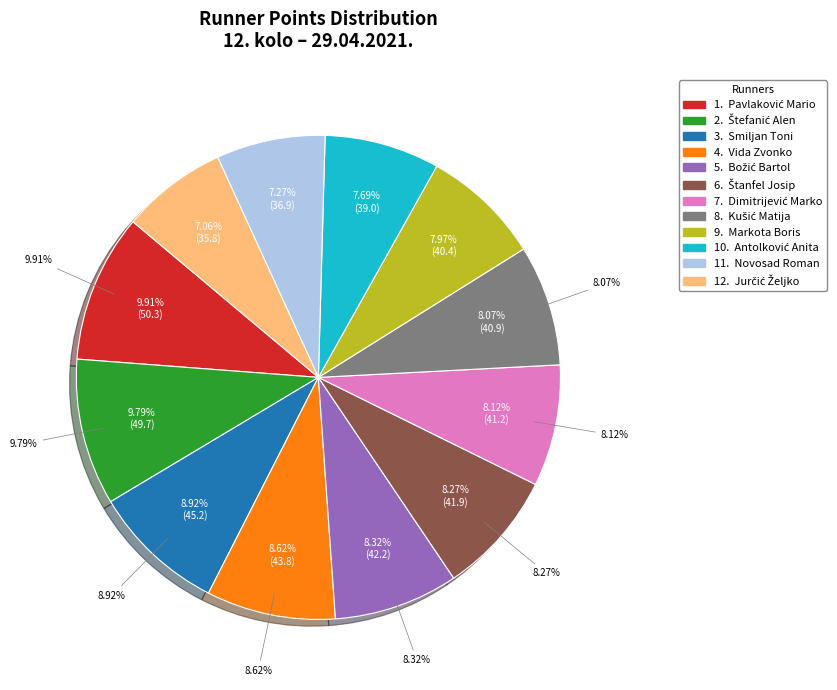

Does Pavlaković Mario account for over 50% of the chart?

No